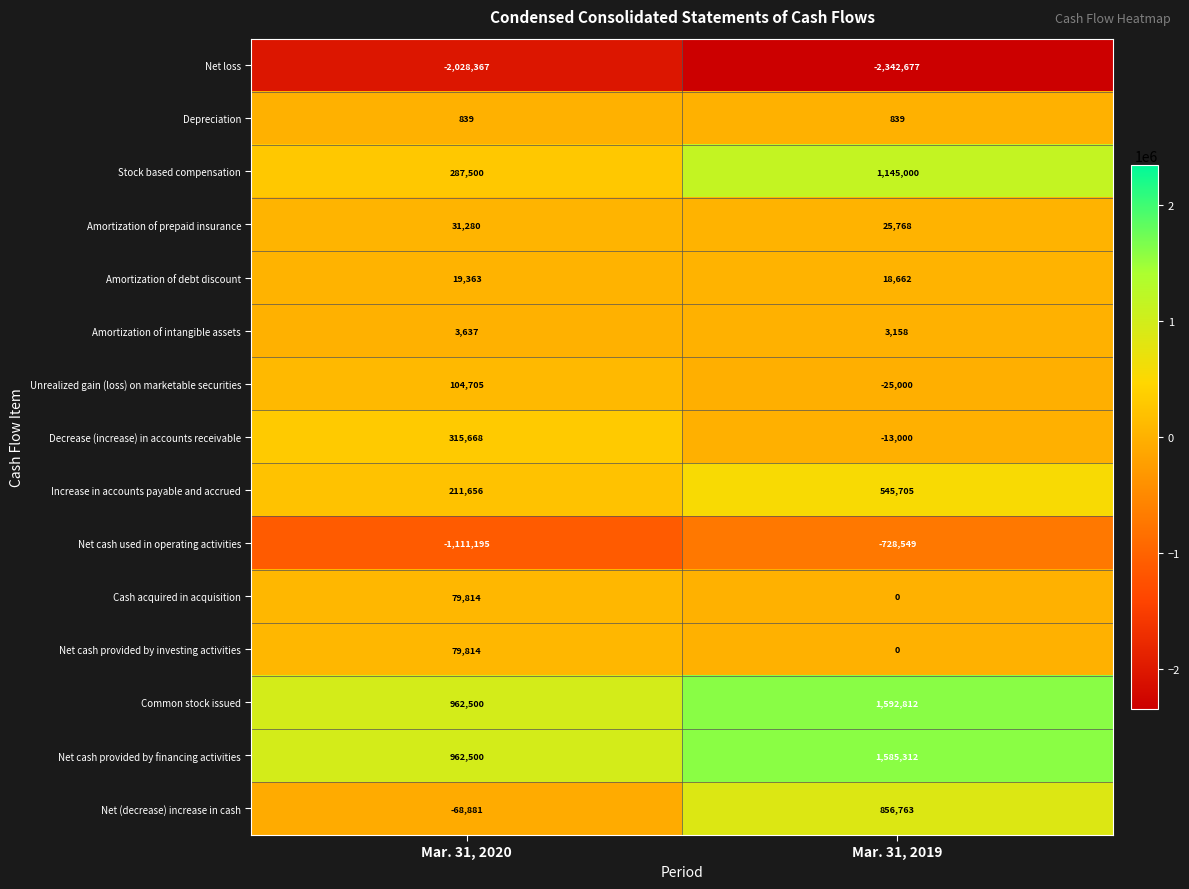

Read the Net cash provided by financing activities value at Mar. 31, 2020.

962500